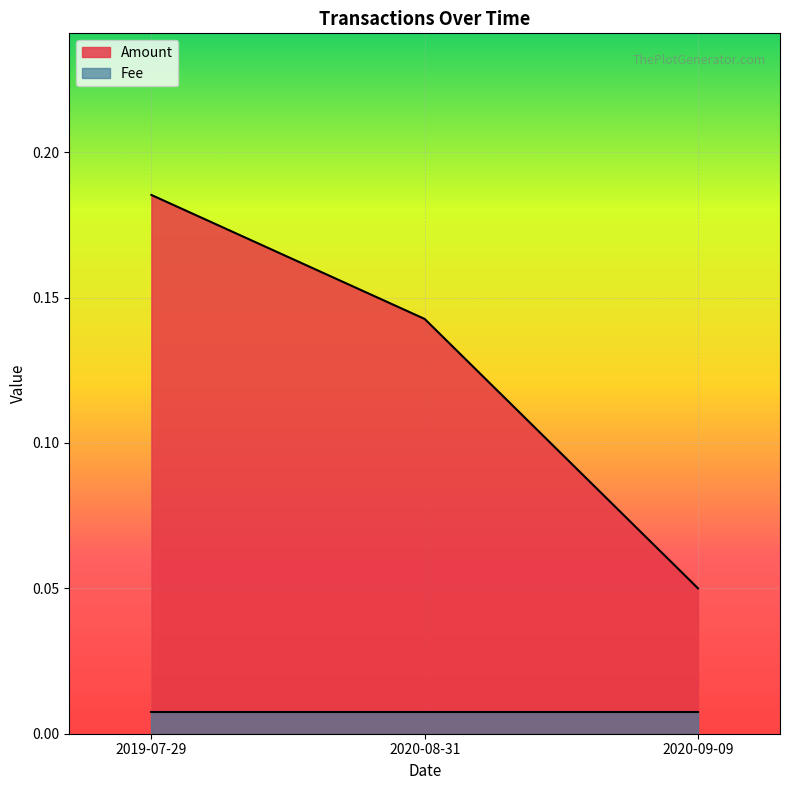

Which has a higher value, 2020-09-09 or 2019-07-29?

2019-07-29